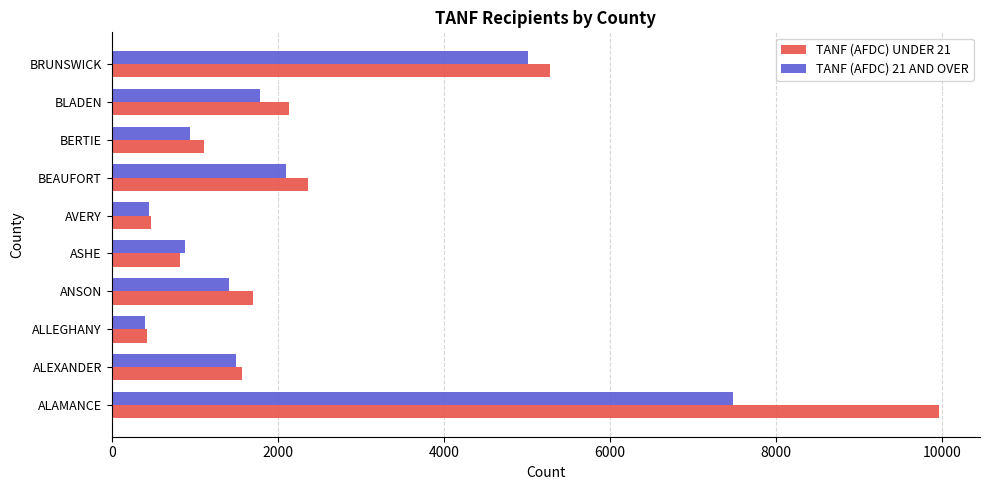

Rank the series by their maximum value, from highest to lowest.

TANF (AFDC) UNDER 21, TANF (AFDC) 21 AND OVER